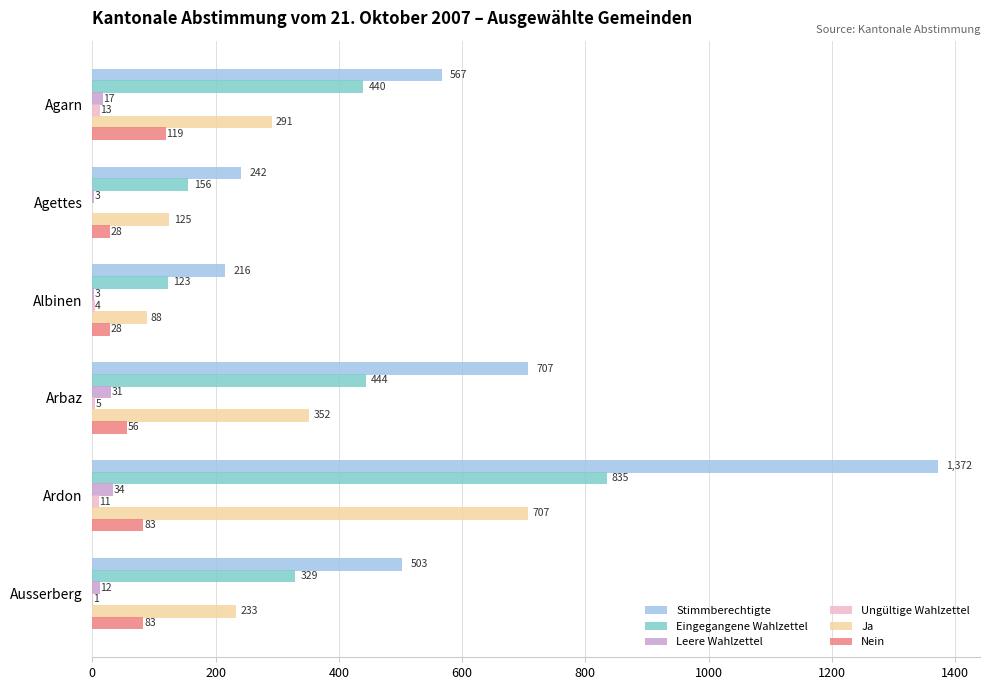

Which label corresponds to the largest value in the chart?

Ardon